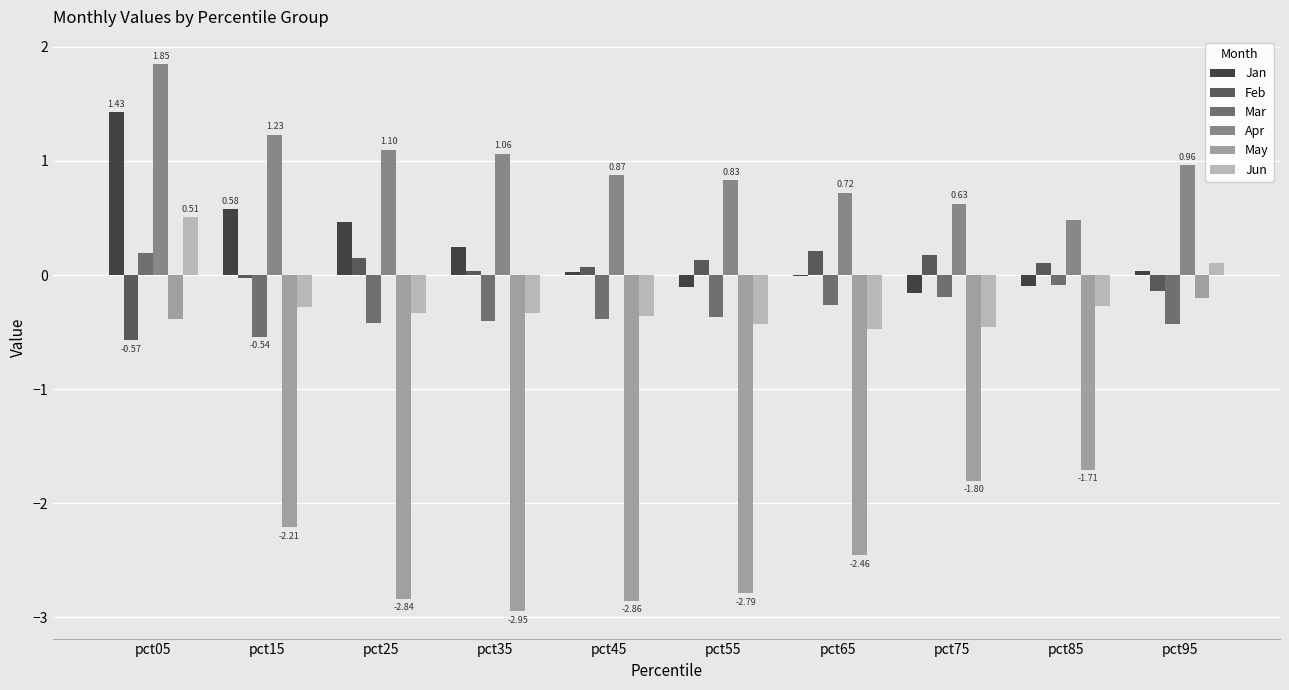

What is the sum of all Jan values?

2.4